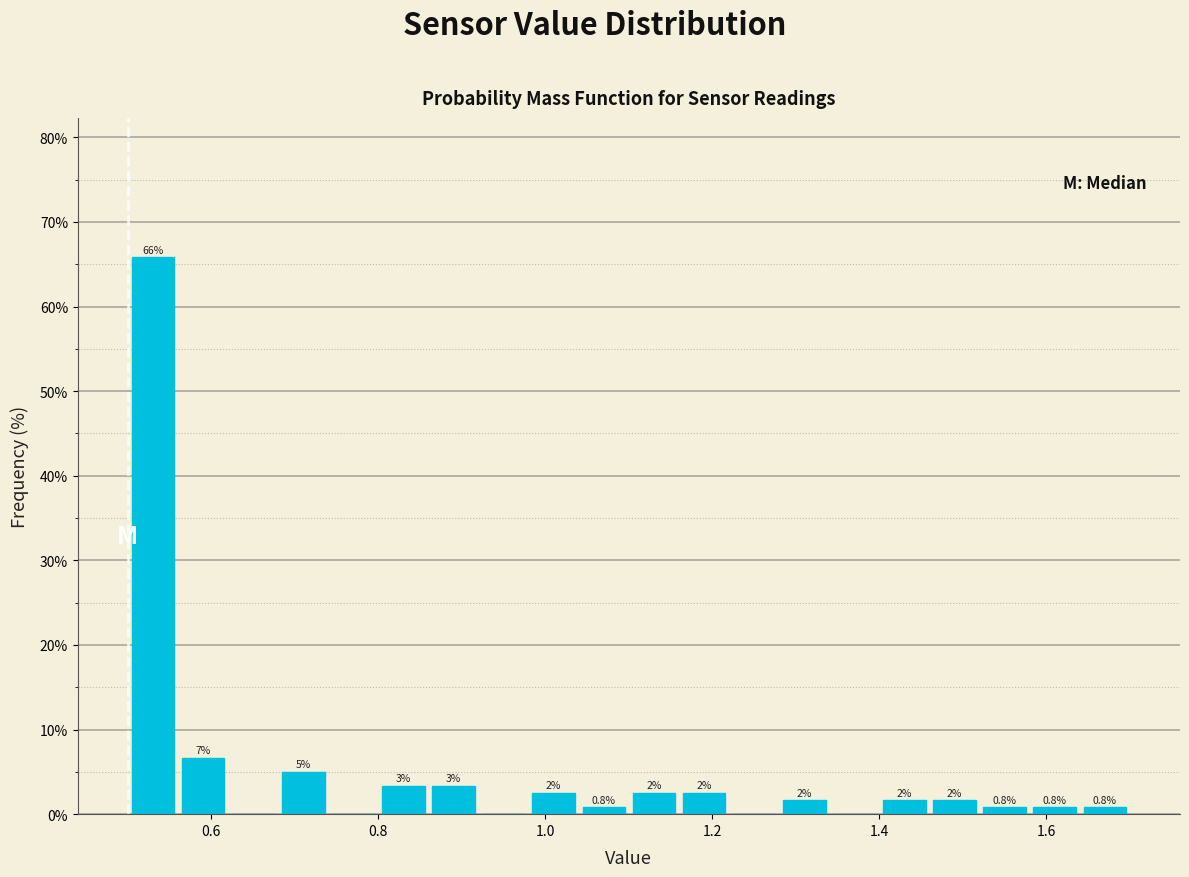

Around what value on the x-axis is the tallest bar? Give the approximate position of its centre, as read against the axis.

0.54